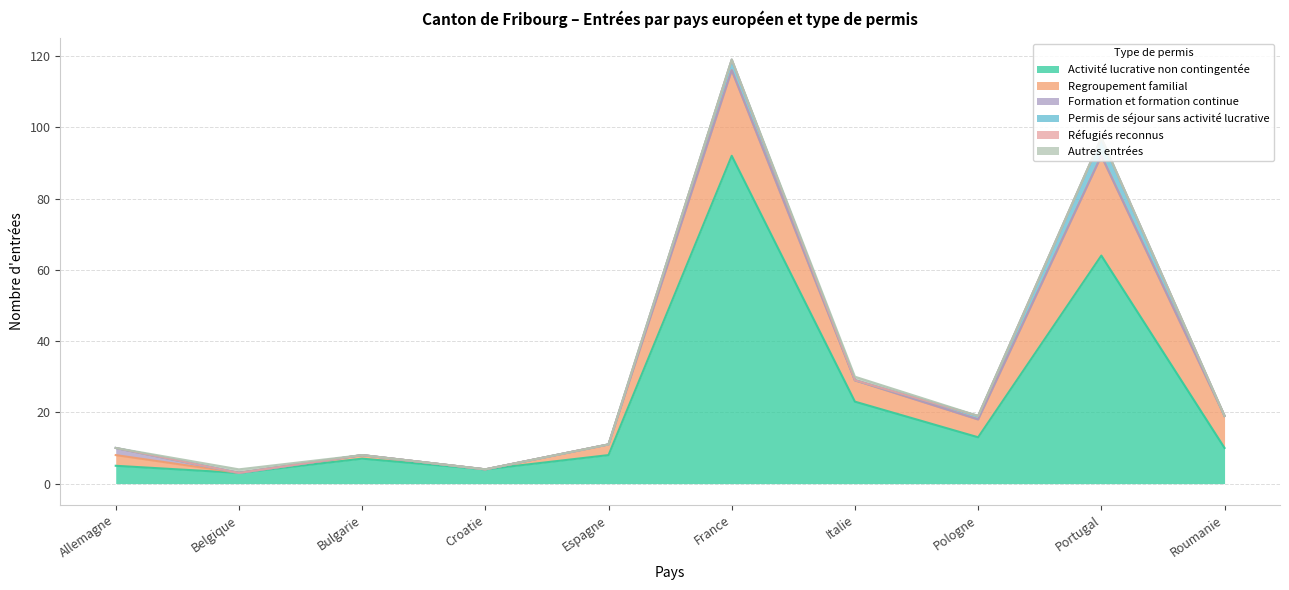

True or false: Formation et formation continue and Regroupement familial intersect in this chart.

False